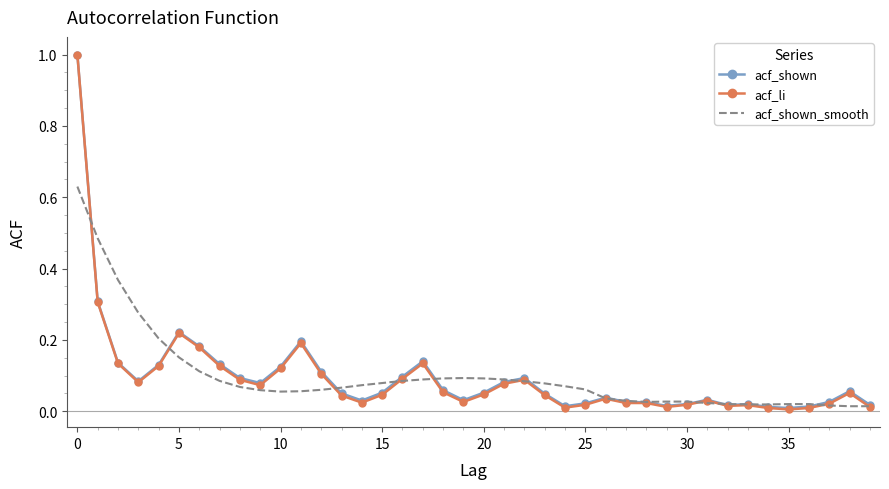

What are all the series names shown in the legend?

acf_shown, acf_li, acf_shown_smooth